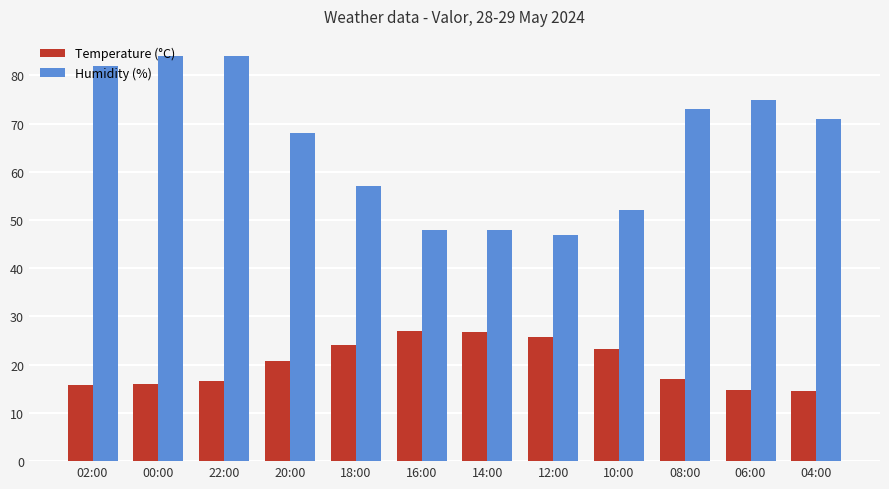

Which series changed the most between 02:00 and 06:00?

Humidity (%)